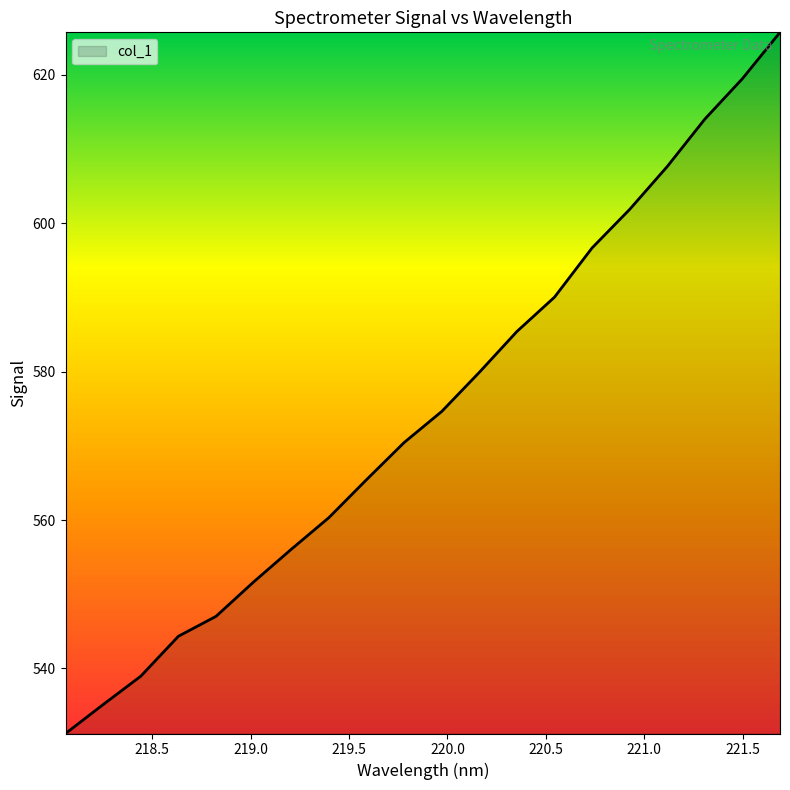

What is the maximum value shown in the chart?

625.7